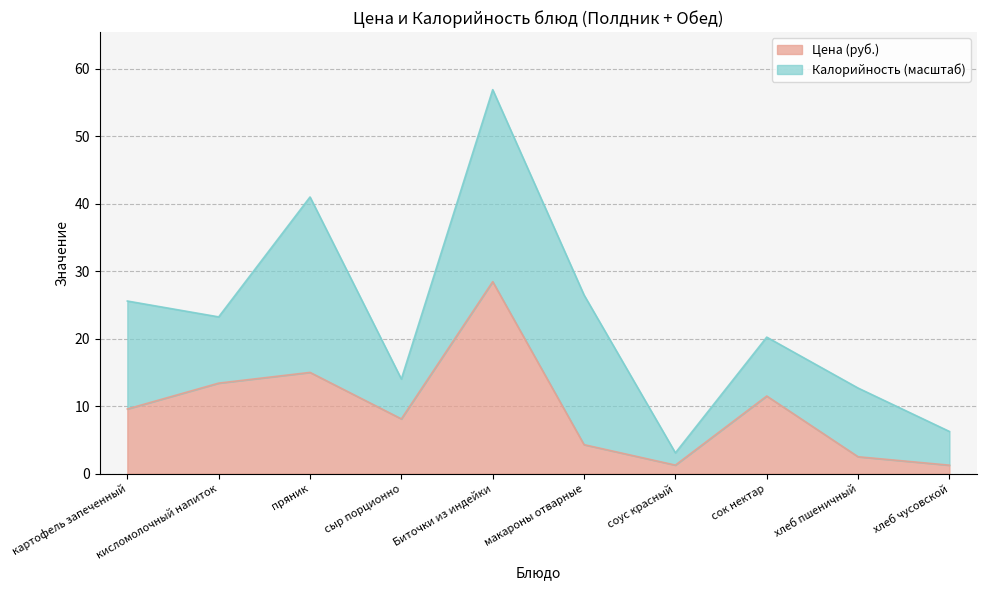

What is the change in value from картофель запеченный to сок нектар?

+1.9